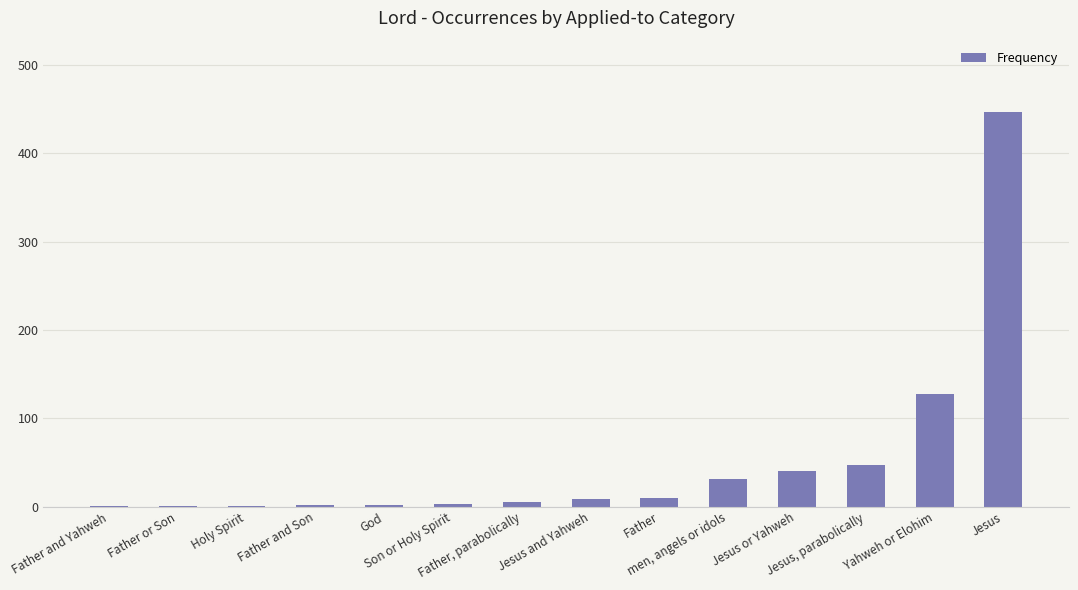

Is it true that the value at Jesus, parabolically is 47?

True